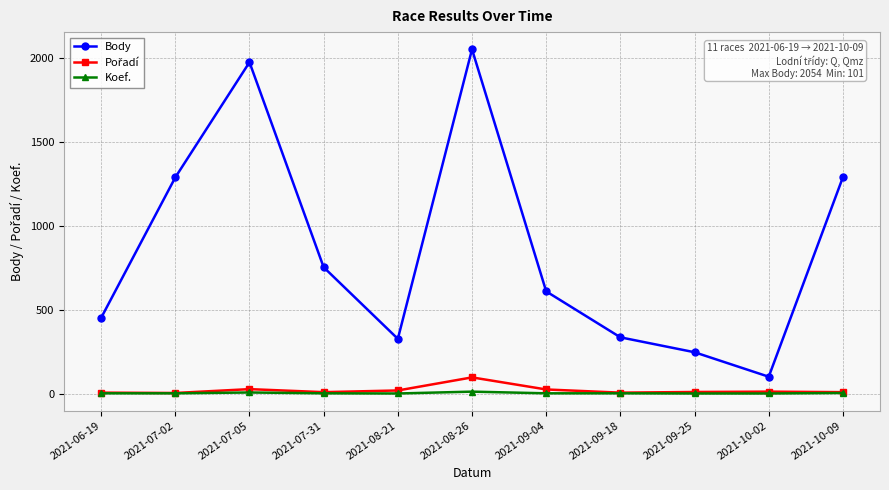

What is the spread (max minus min) of values at 2021-09-04?

608